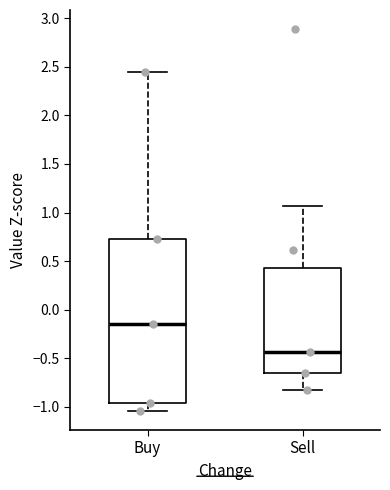

Which box has the lowest median line?

Sell